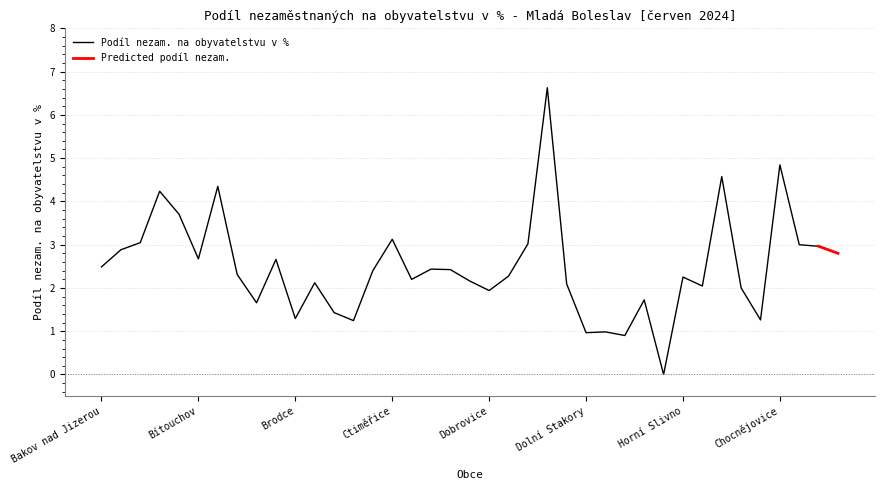

How many points are higher than both their immediate neighbors (excluding endpoints)?

12